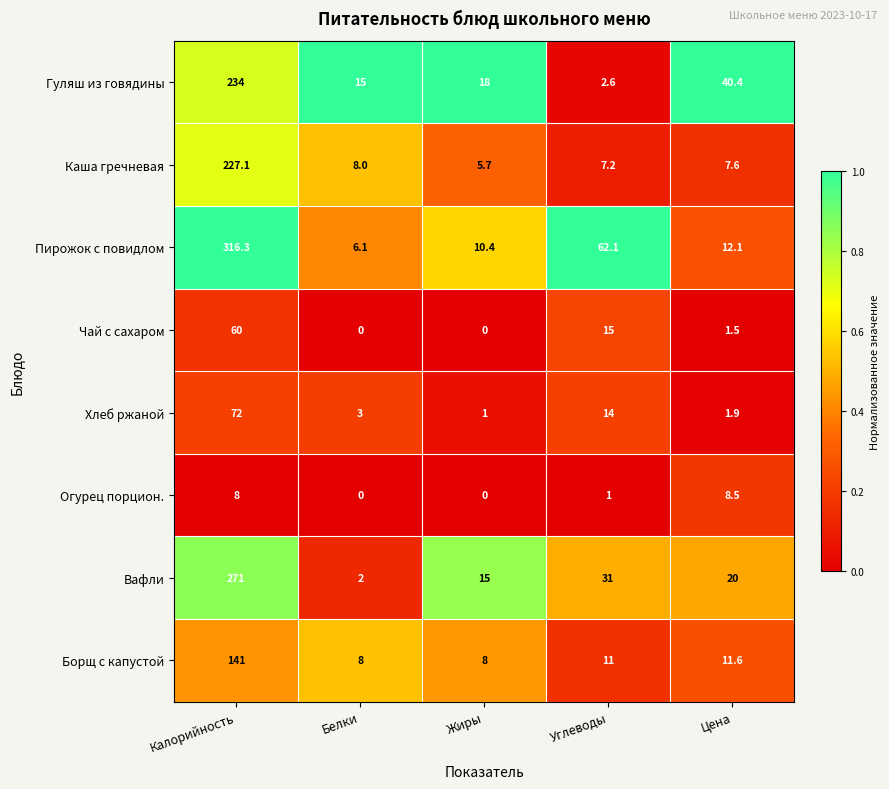

At which category is the sum across all series the highest?

Калорийность